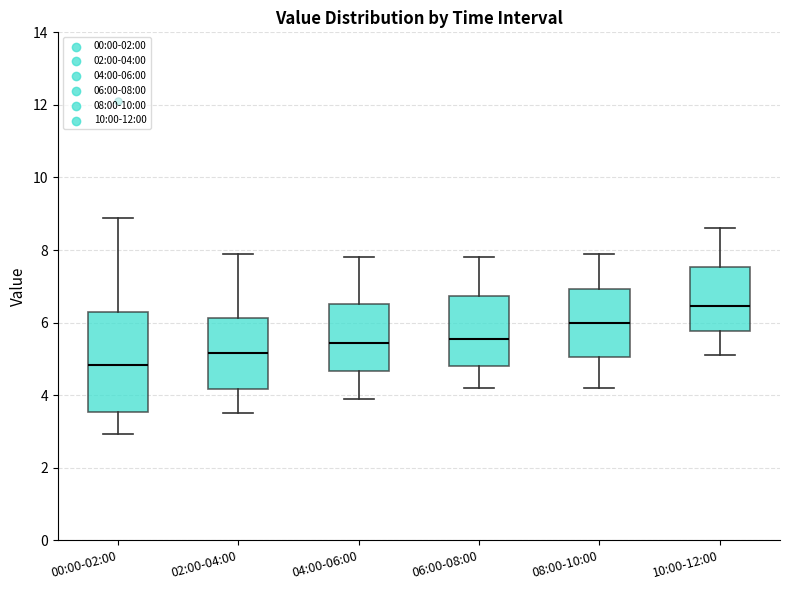

Which box has the highest median line?

10:00-12:00